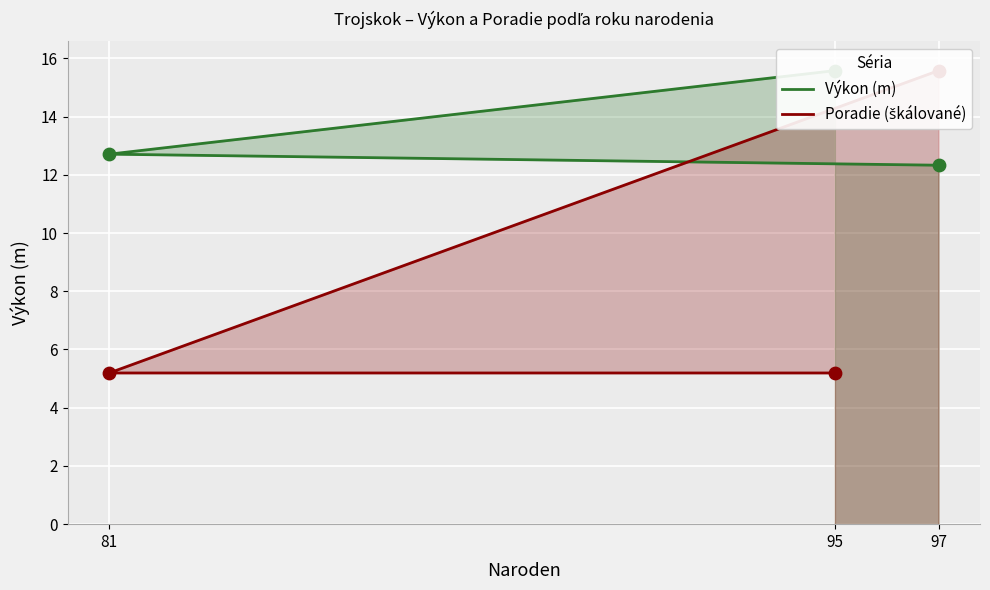

Is the value of Poradie (škálované) at 81 greater than the value of Výkon (m) at 95?

No